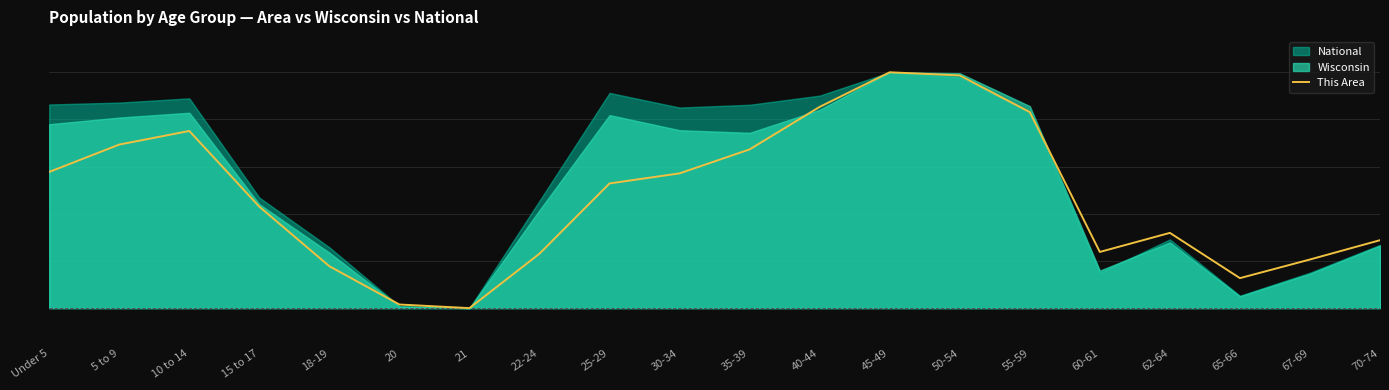

Reading left to right, transcribe all the data shown in this chart.

0.6	0.7	0.8	0.4	0.2	0.0	0.0	0.2	0.5	0.6	0.7	0.9	1.0	1.0	0.8	0.2	0.3	0.1	0.2	0.3